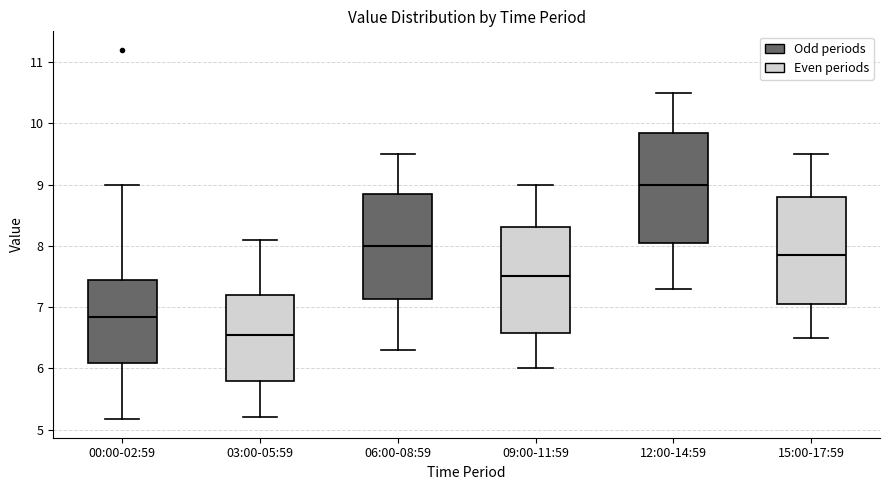

Which box's median line is the highest?

12:00-14:59